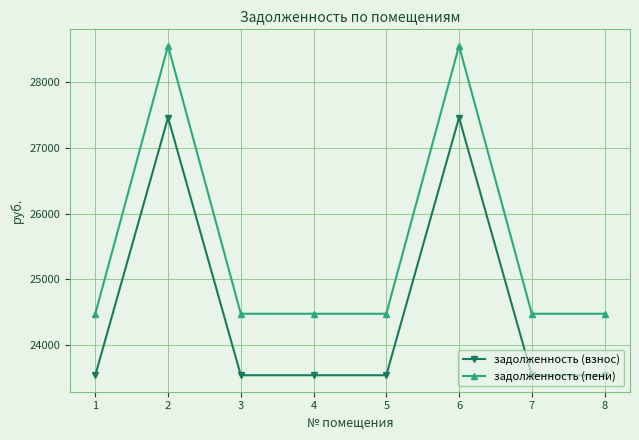

True or false: задолженность (взнос) and задолженность (пени) cross at least once.

False